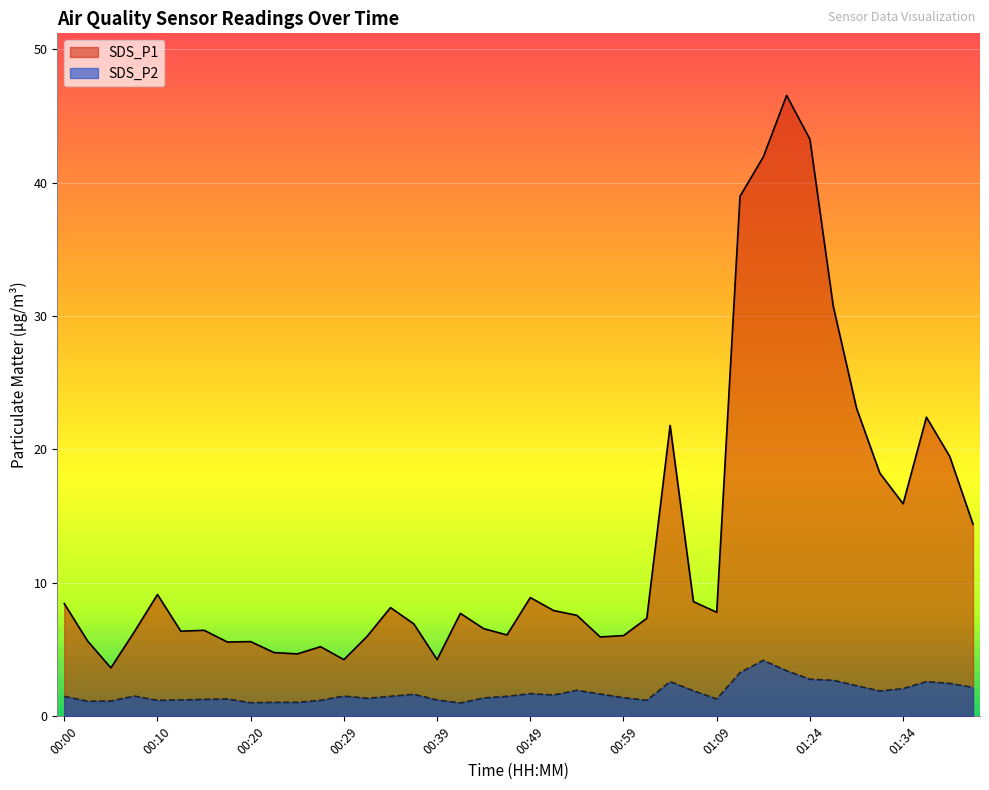

What is the greatest value displayed?

46.5